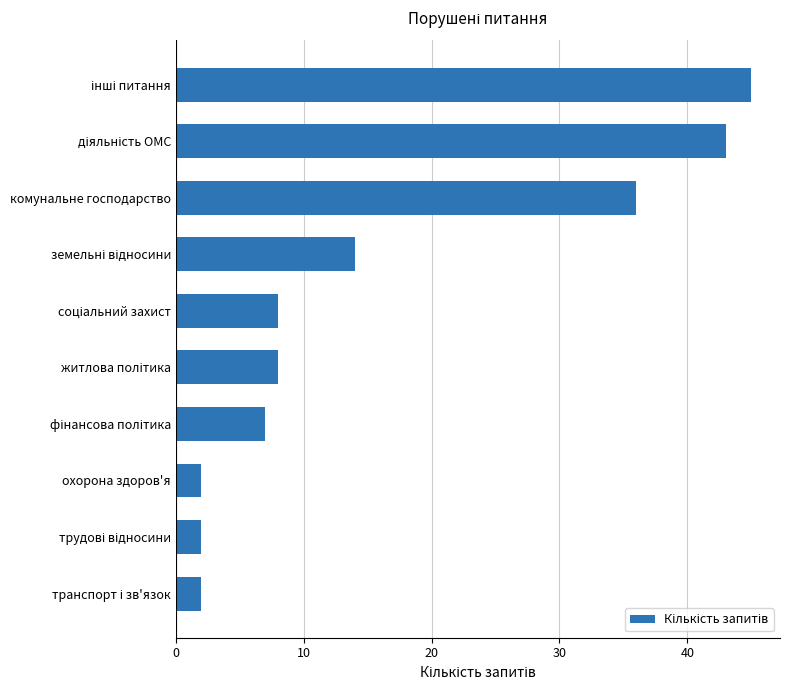

What is the sum of all values?

167